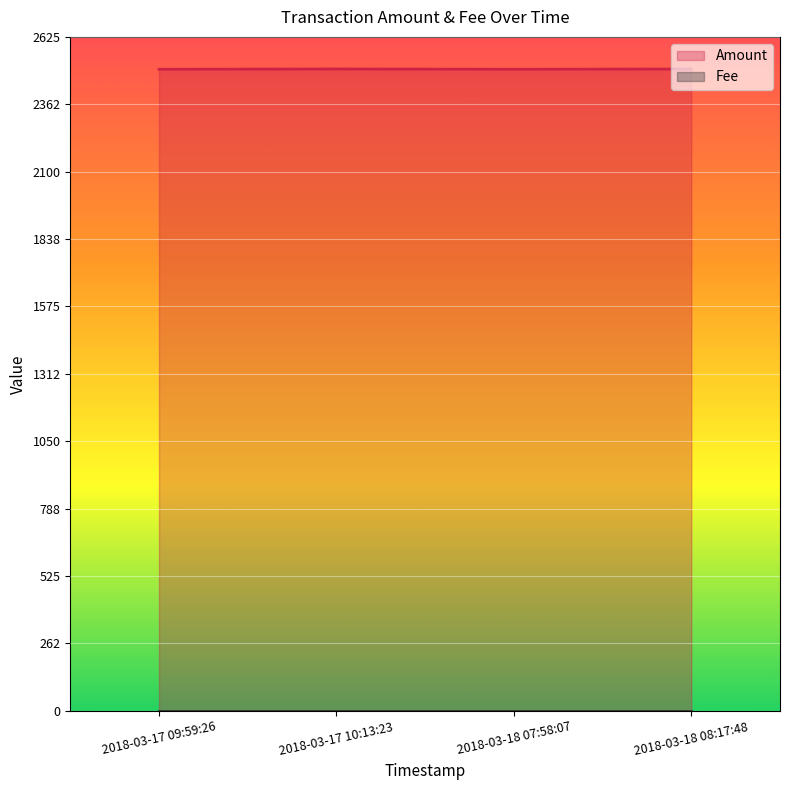

In Amount, how many points are lower than both neighbors (excluding endpoints)?

1